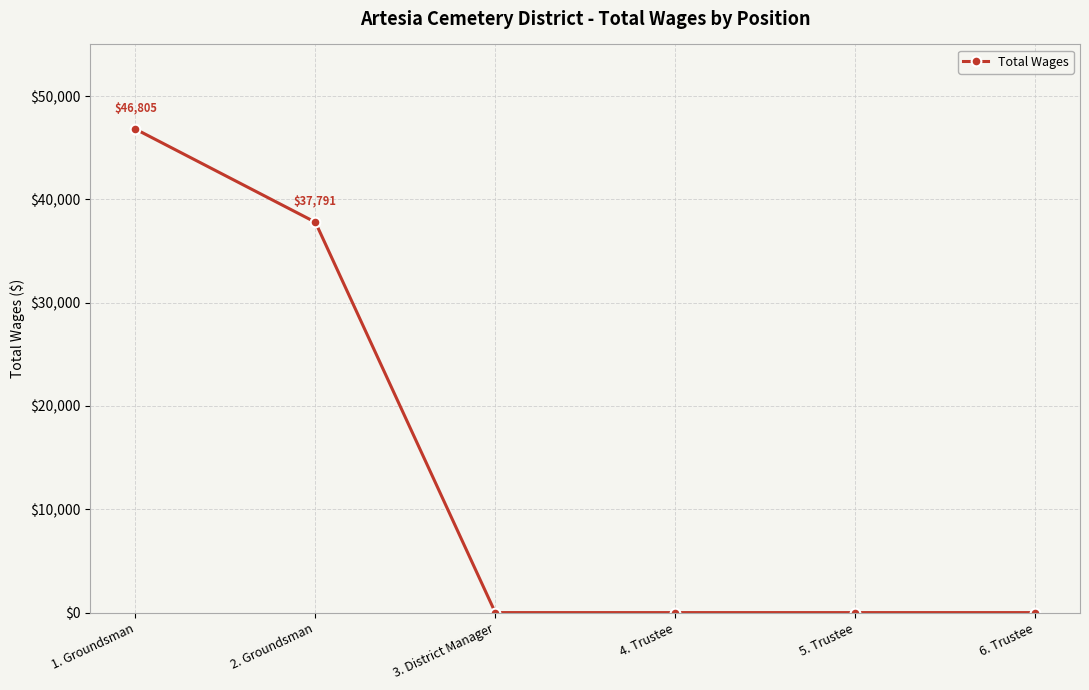

What is the change in value from 1. Groundsman to 3. District Manager?

-46805